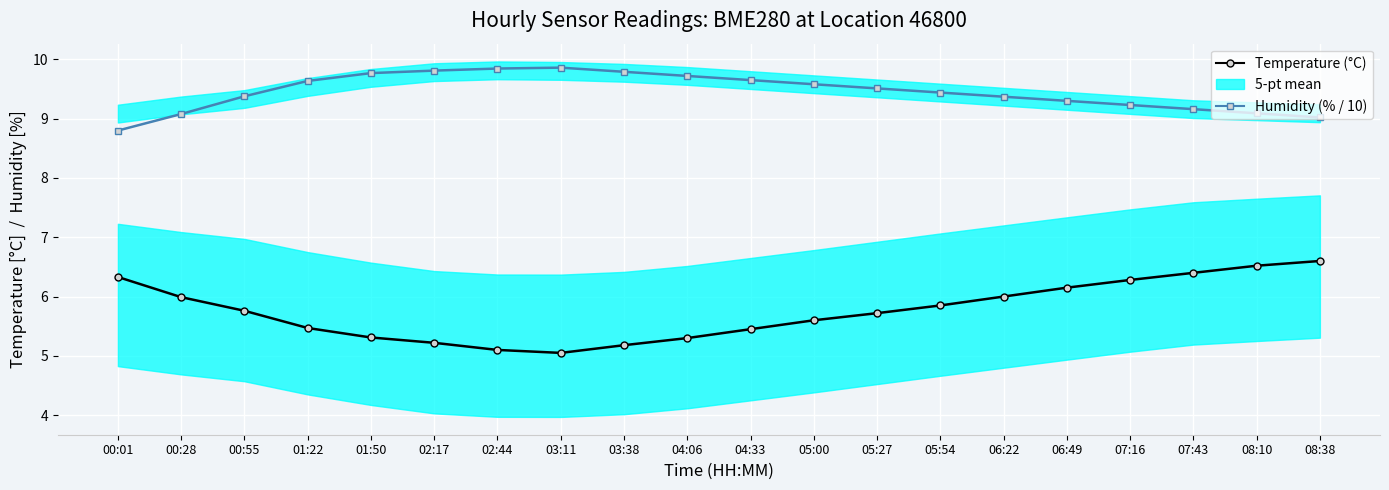

How many categories are shown in the chart?

20